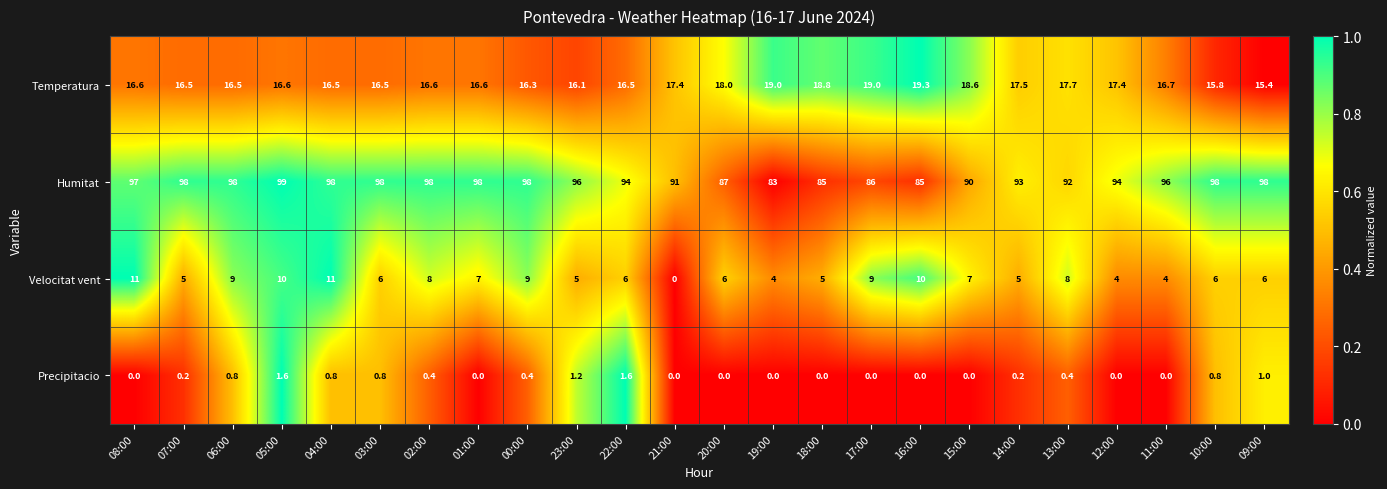

At which label does Temperatura first exceed 16?

08:00